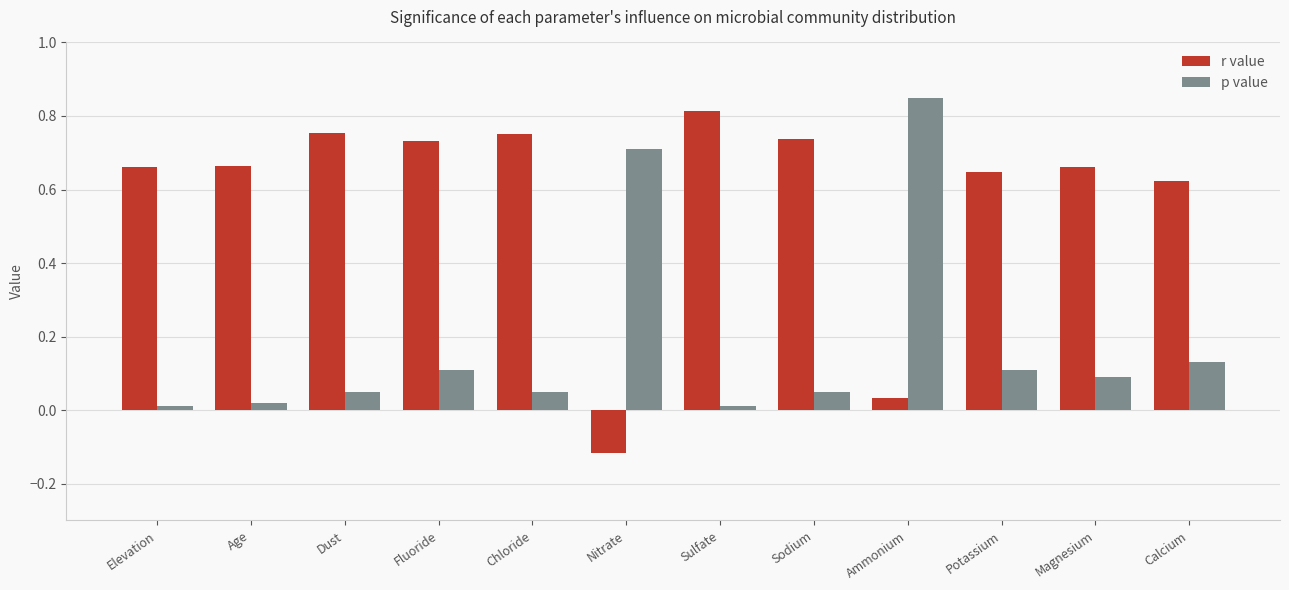

What position from the left is Dust?

3